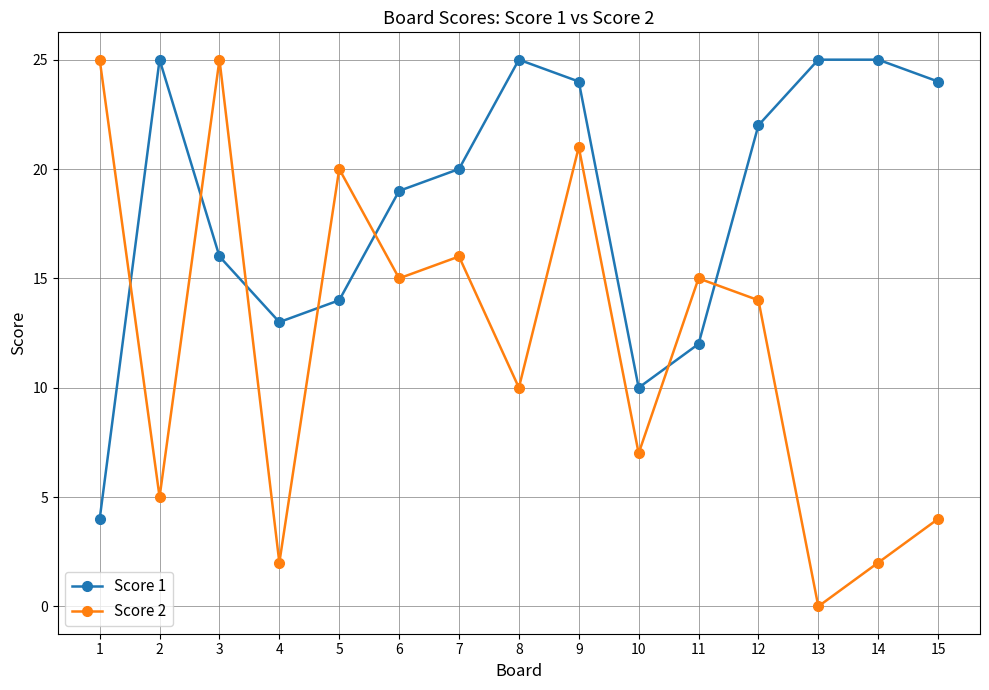

Where is the first local maximum for Score 1?

2